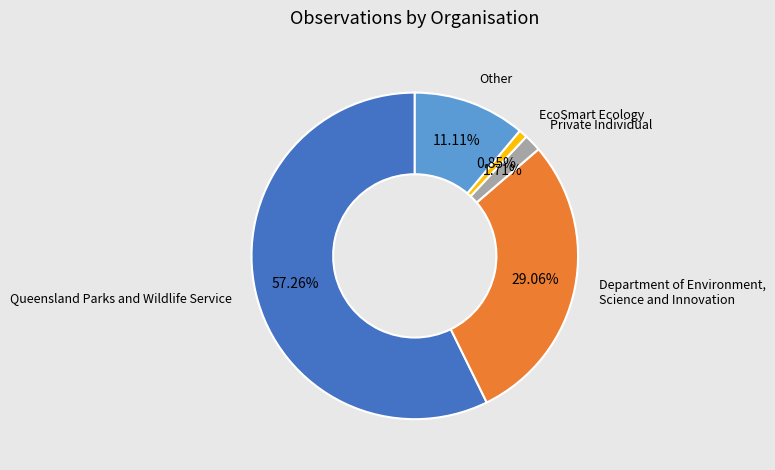

Is there any slice that represents more than half of the pie?

Yes